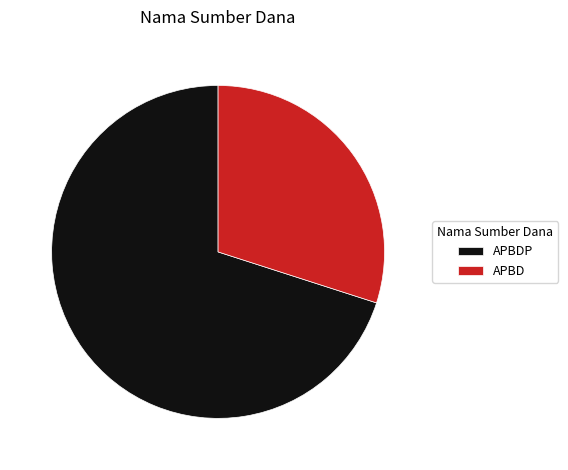

What is the largest slice in the pie chart?

APBDP